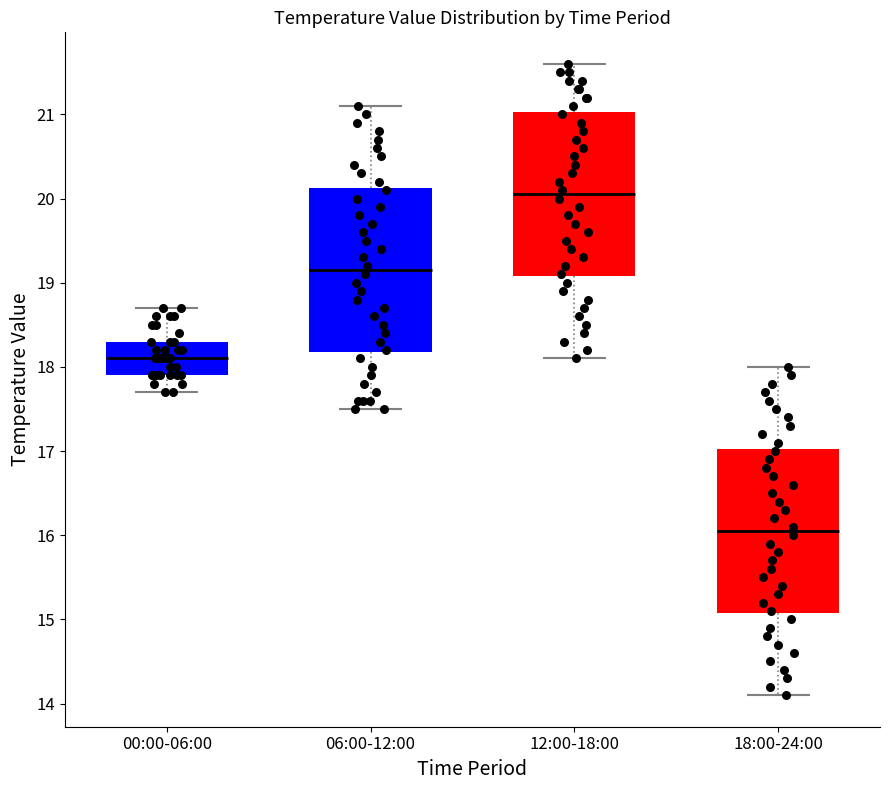

Where does the lower whisker of the box for 18:00-24:00 end on the y-axis? The values are not printed on the chart, so give them approximately, as read against the axis.

14.1